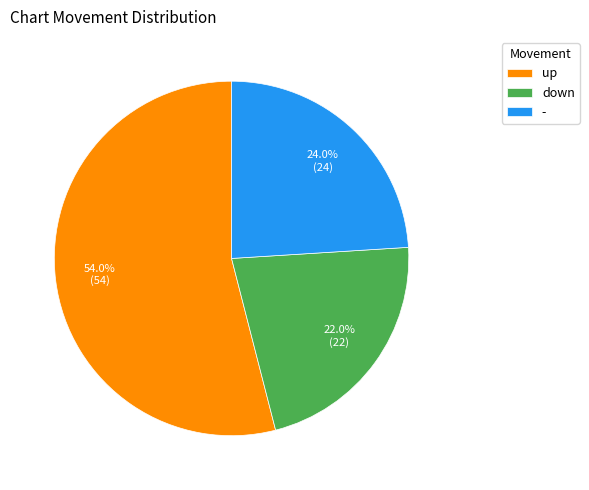

Rank the categories by value from lowest to highest.

down, -, up